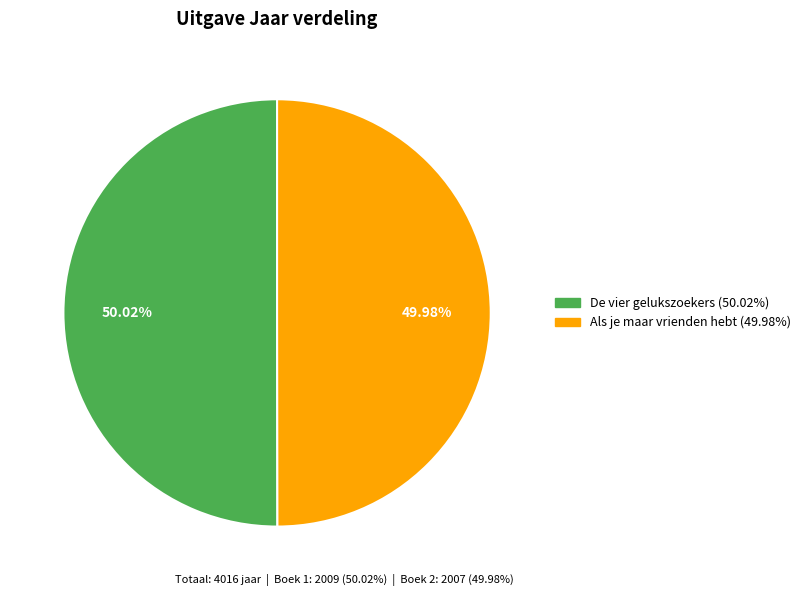

Is there any slice that represents more than half of the pie?

Yes